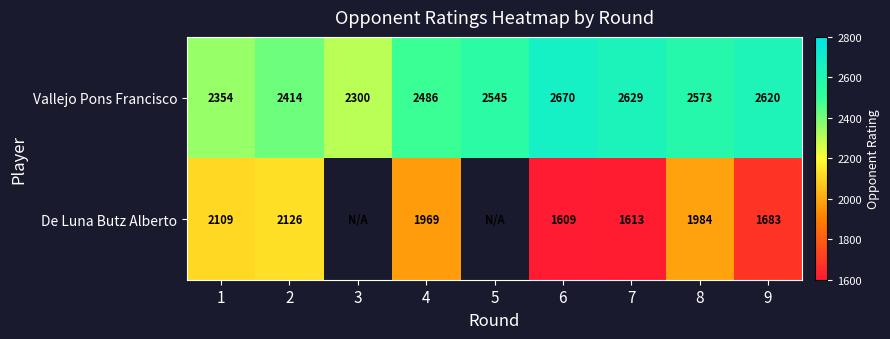

How many categories are shown in the chart?

9